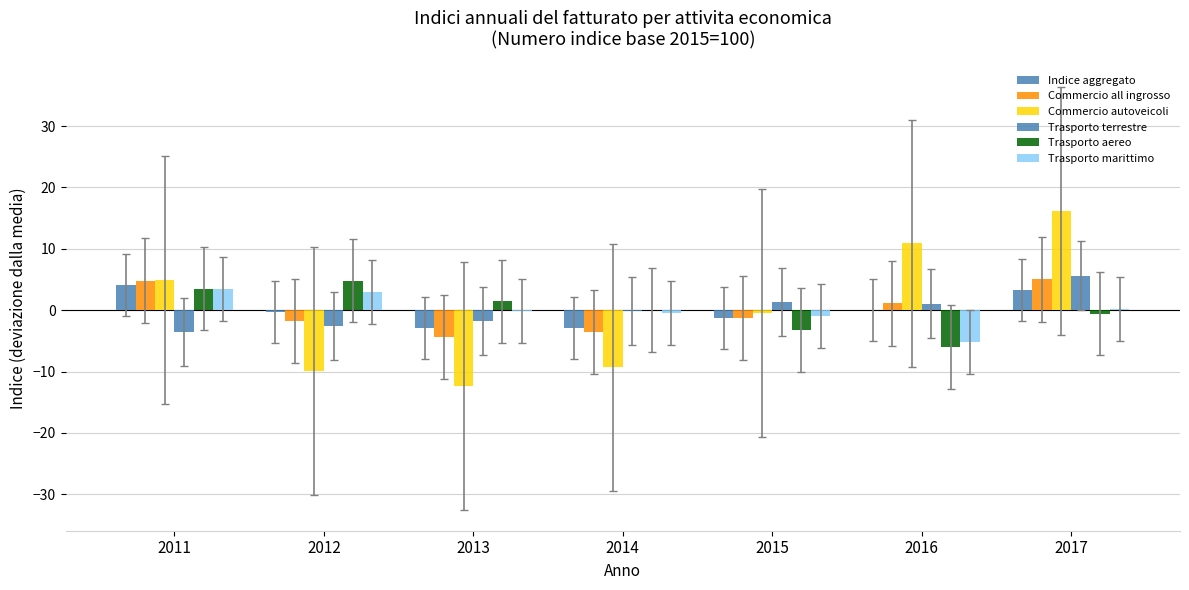

Are the bars grouped side by side (vs. stacked)?

Yes